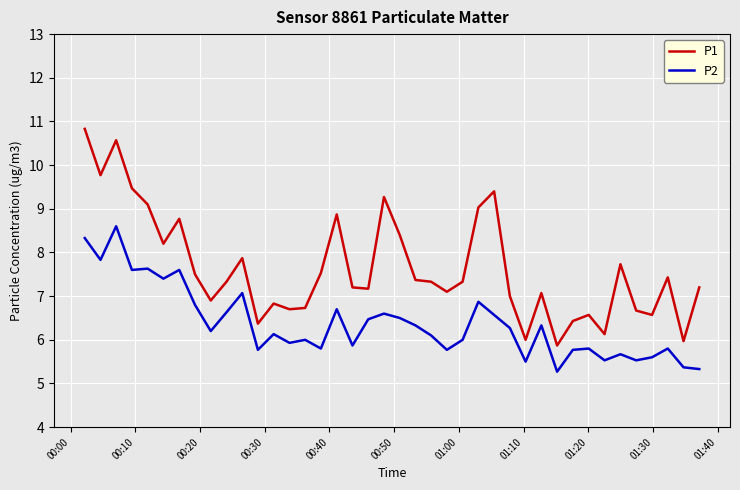

True or false: P2 has more than 0 points higher than both neighbors.

True